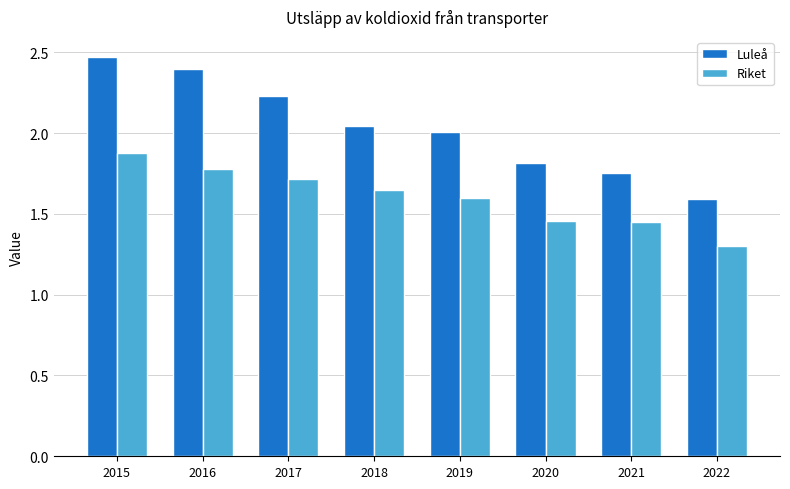

List the series in order of their peak value, lowest first.

Riket, Luleå